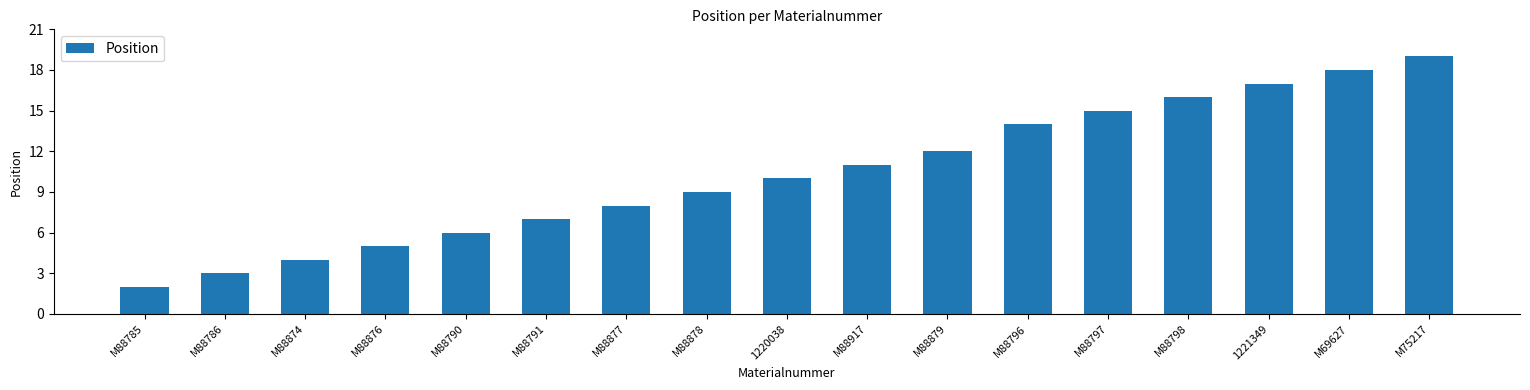

Does the chart contain any negative values?

No